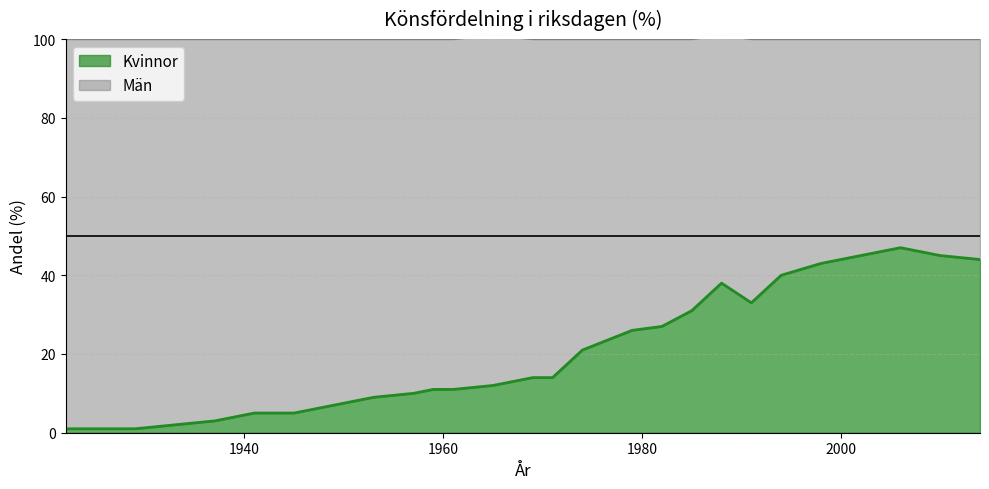

The value at 1922 is 1. True or false?

False